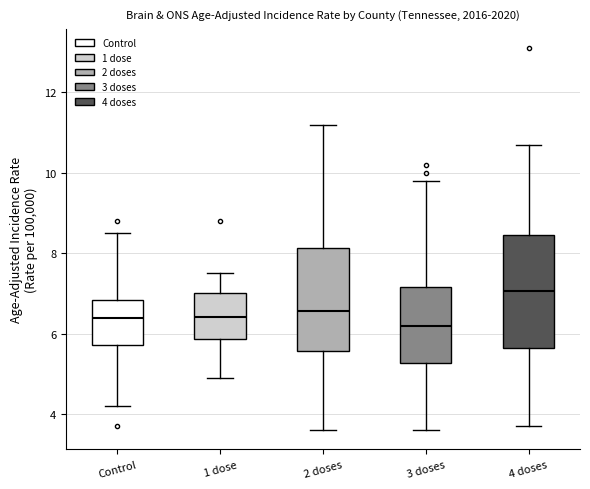

Which box has the highest median line?

4 doses